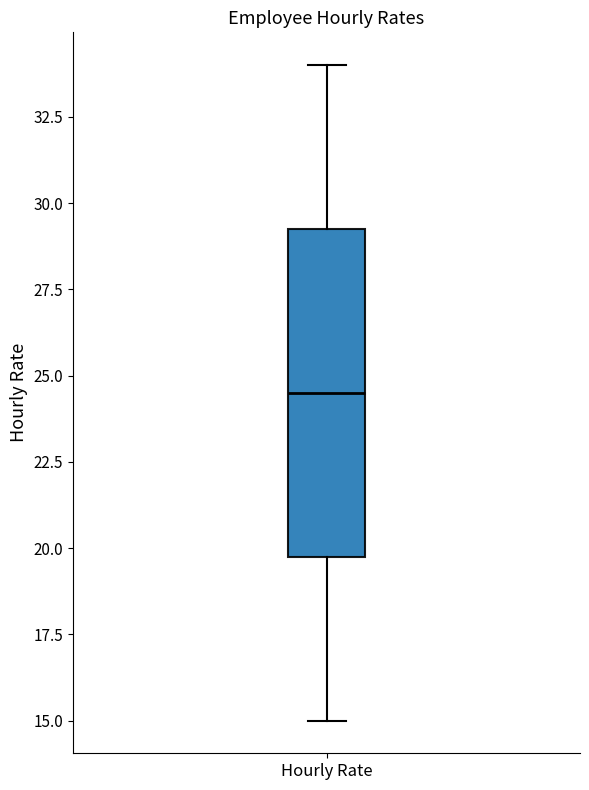

Read this box plot against the y-axis: the position of the median line, the range covered by the box, and the ends of both whiskers. The values are not printed on the chart, so give them approximately, as read against the axis.

median 24.5, box 20.0 to 29.5, whiskers 15.0 to 34.0